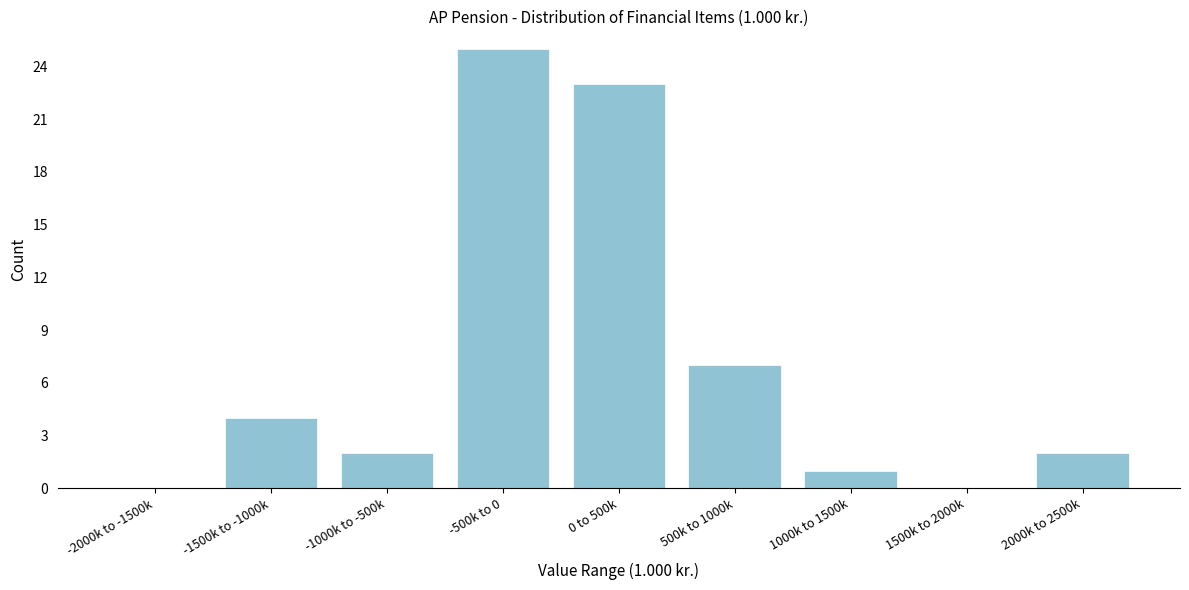

Reading left to right, list all the values displayed in this chart.

-2000k to -1500k=0	-1500k to -1000k=4	-1000k to -500k=2	-500k to 0=25	0 to 500k=23	500k to 1000k=7	1000k to 1500k=1	1500k to 2000k=0	2000k to 2500k=2